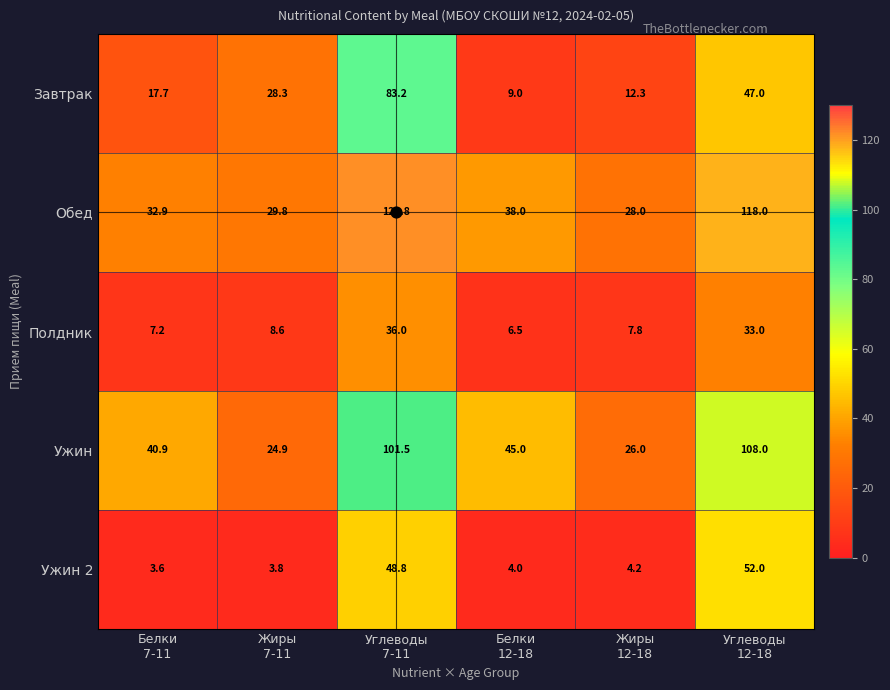

What is the total value across all series at Жиры
7-11?

95.4